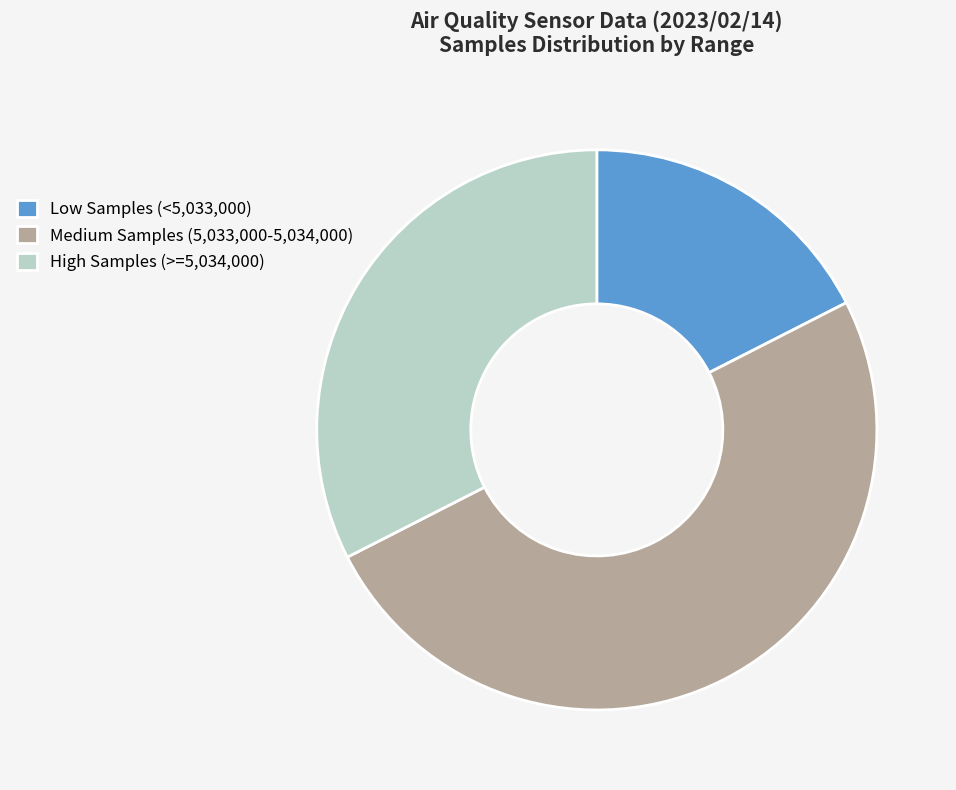

Rank the categories by value from lowest to highest.

Low Samples (<5,033,000), High Samples (>=5,034,000), Medium Samples (5,033,000-5,034,000)